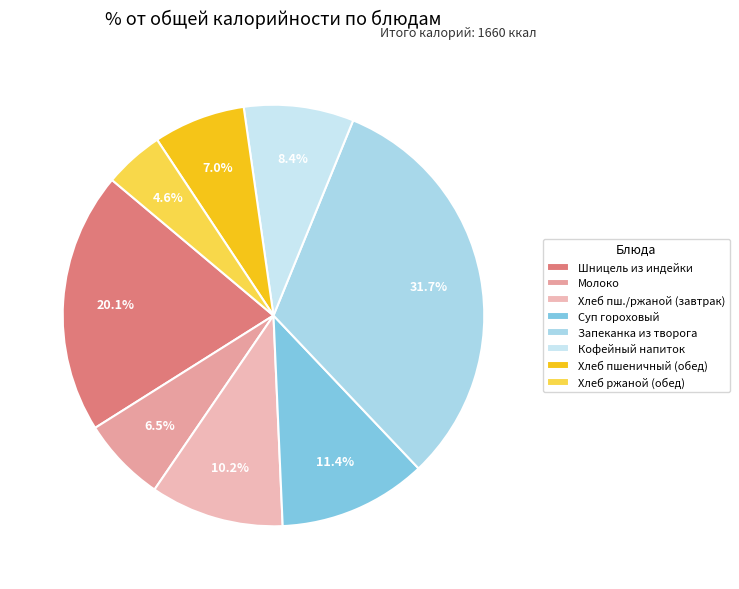

Does any single category account for the majority?

No